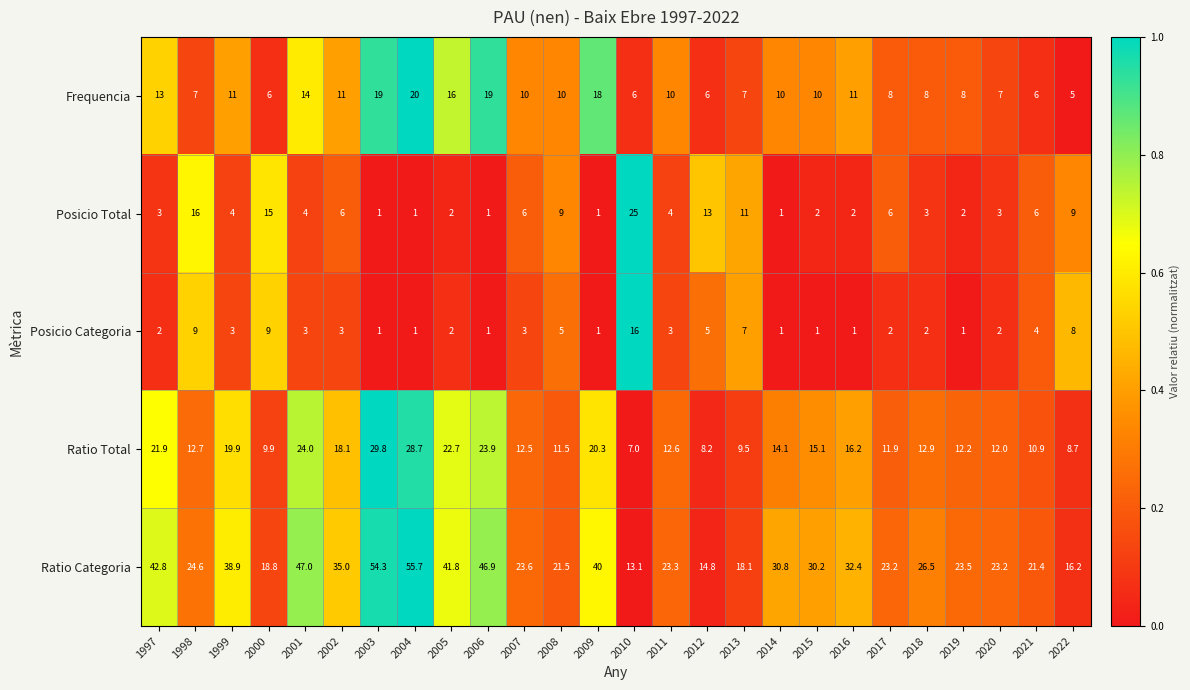

List the series in order of their peak value, highest first.

Ratio Categoria, Ratio Total, Posicio Total, Frequencia, Posicio Categoria